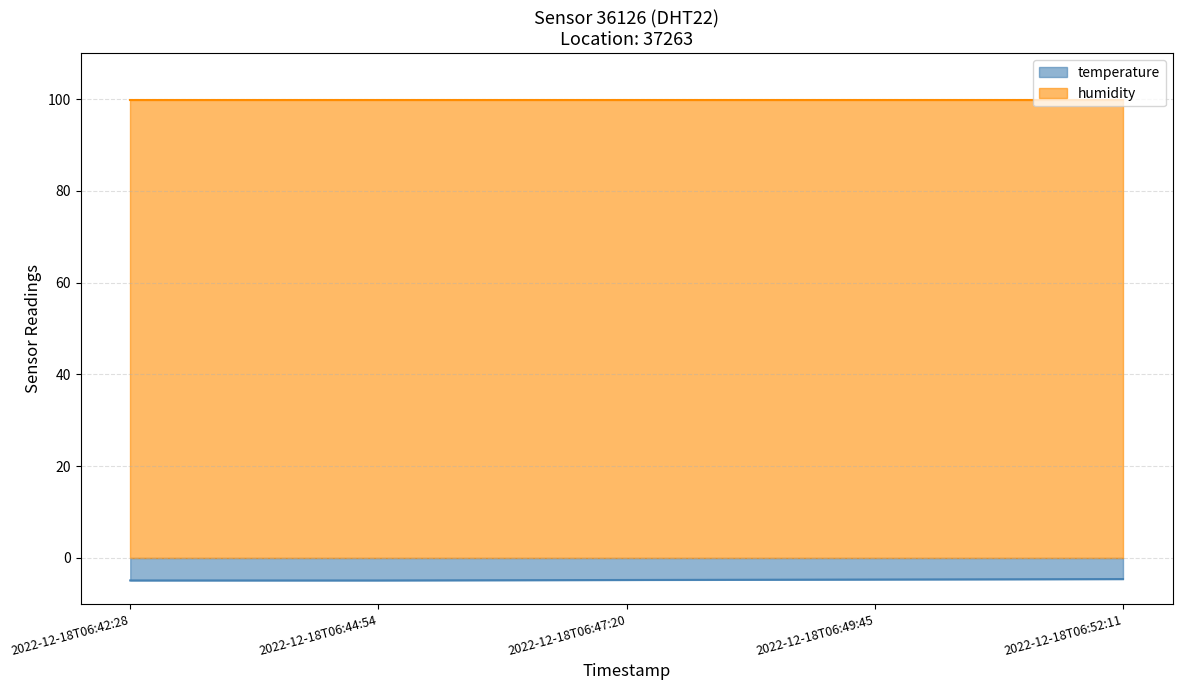

The chart shows a value of -8.4 at 2022-12-18T06:44:54. True or false?

False